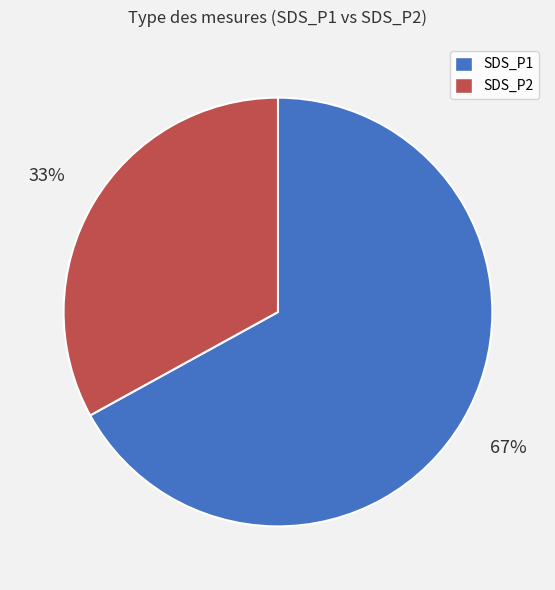

What is the smallest slice in the pie chart?

SDS_P2